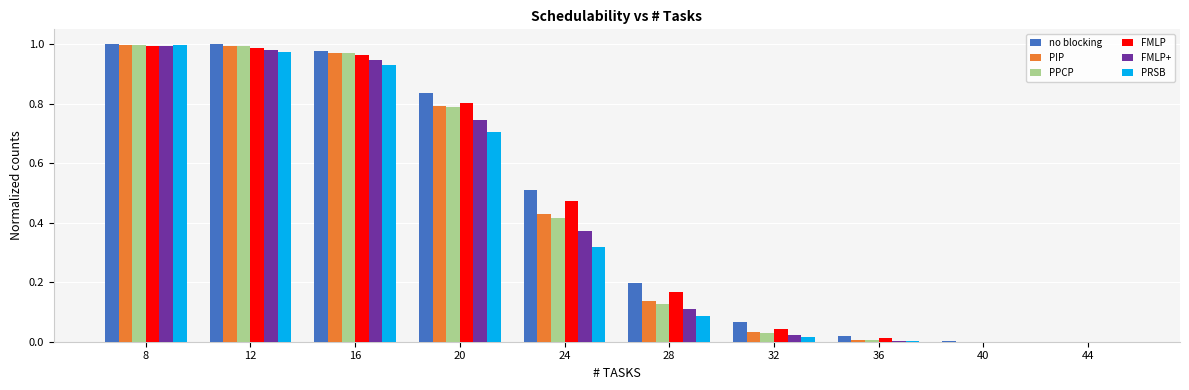

At which category is the sum across all series the highest?

8